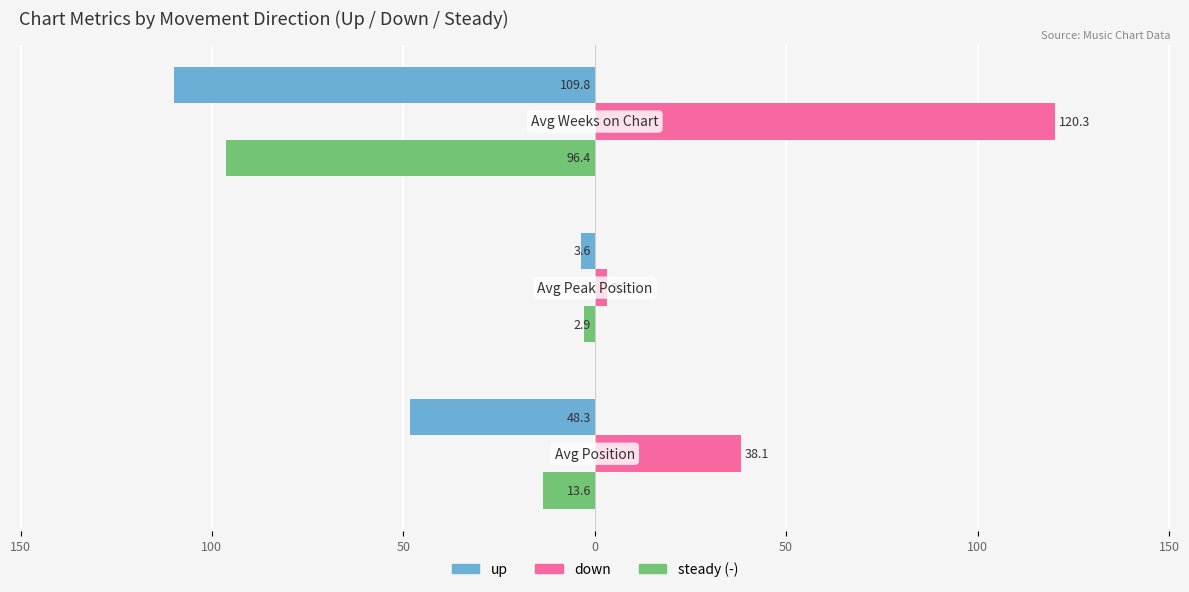

What is the value of the up bar at the 2nd from the left?

-3.6